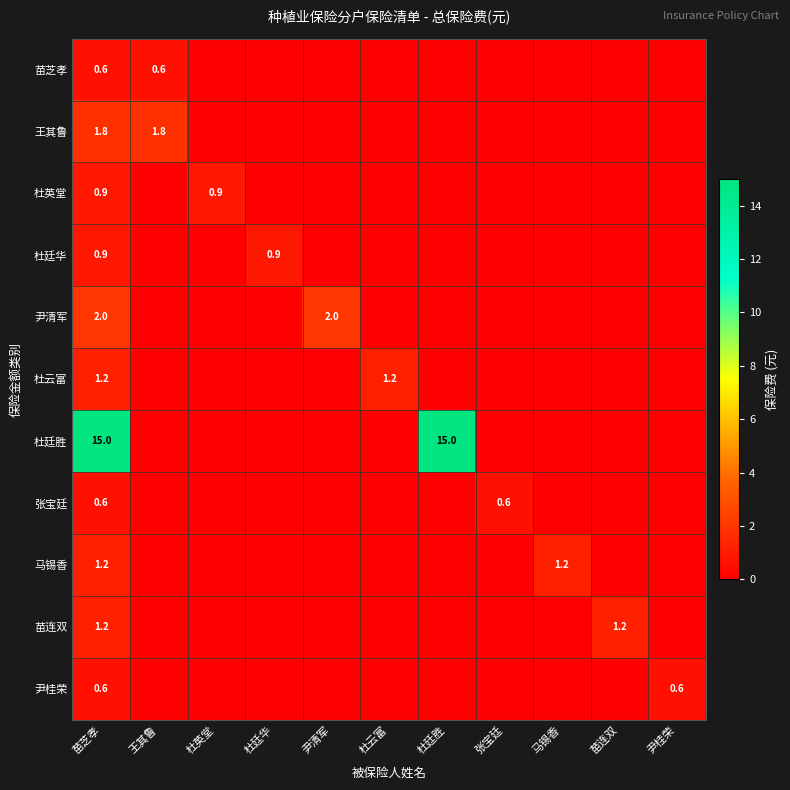

Which has a higher value, 杜廷华 or 杜英堂?

杜廷华